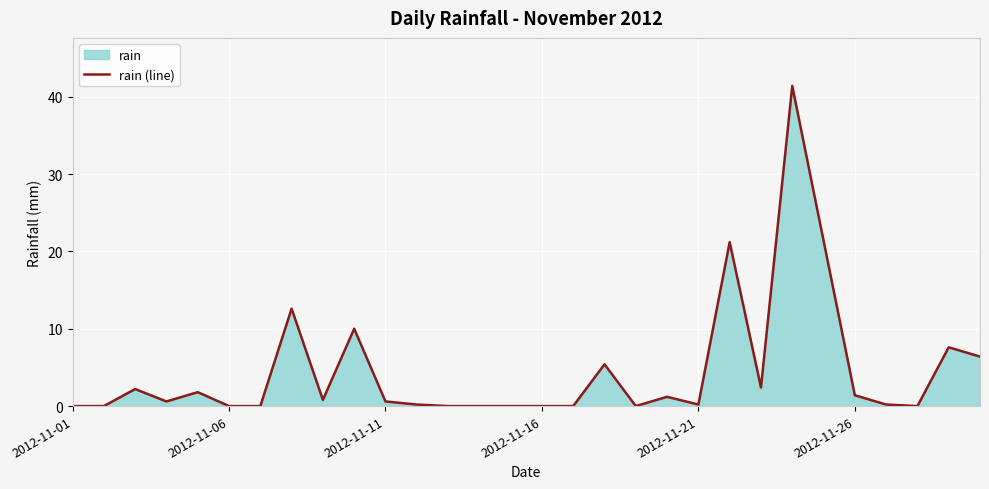

The value at 13 is 14.8. True or false?

False